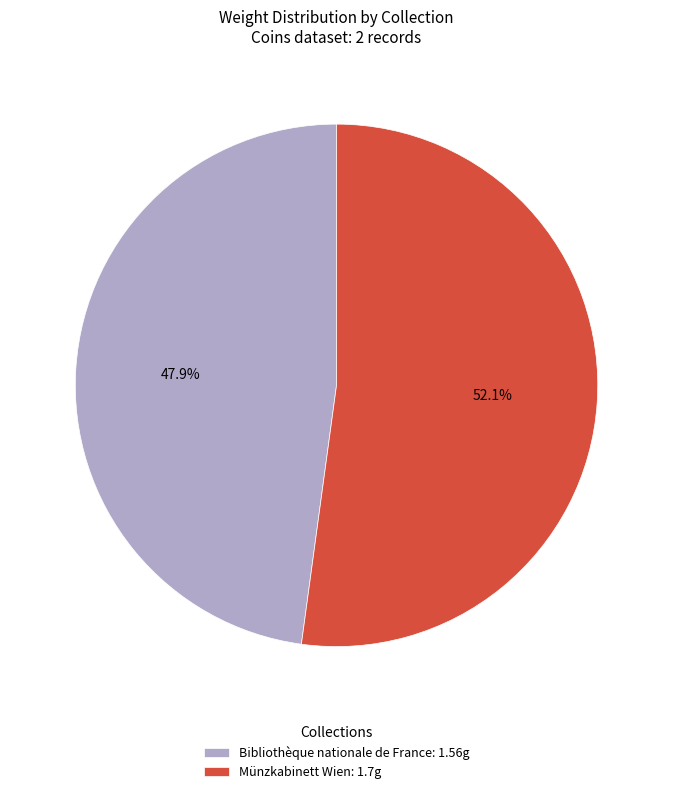

What percentage is the Bibliothèque nationale de France slice, to the nearest percent?

48%